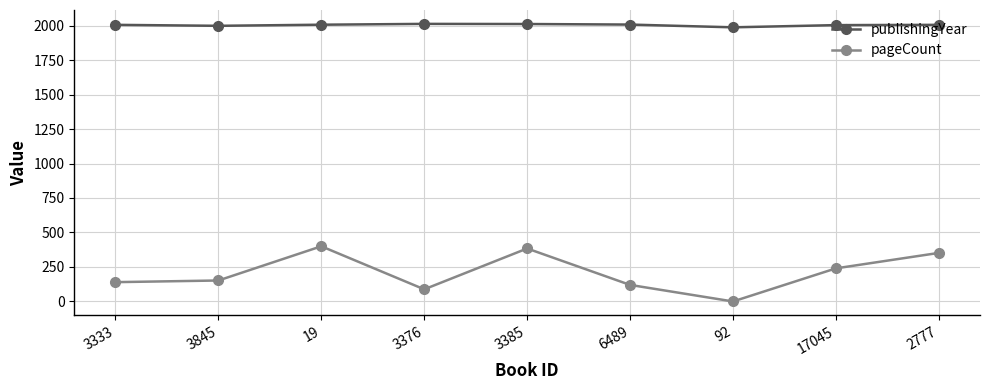

How many interior local peaks does the pageCount series have?

2